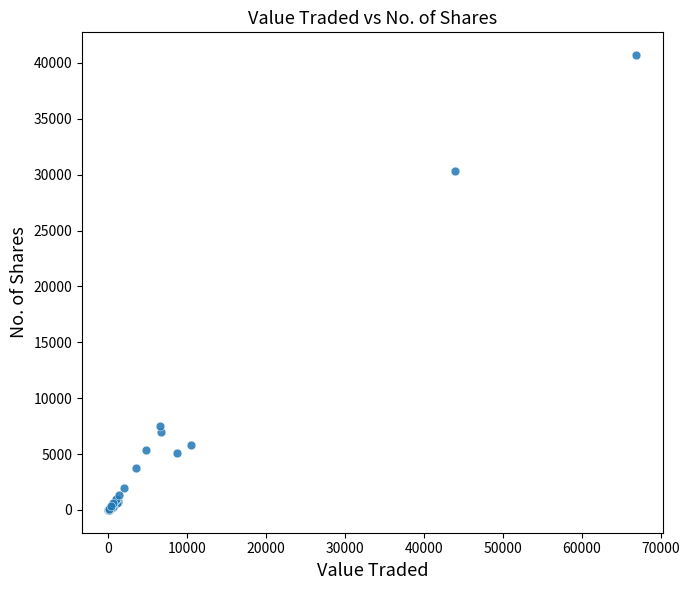

What Y value in the scatter plot is closest to 20351?

30328